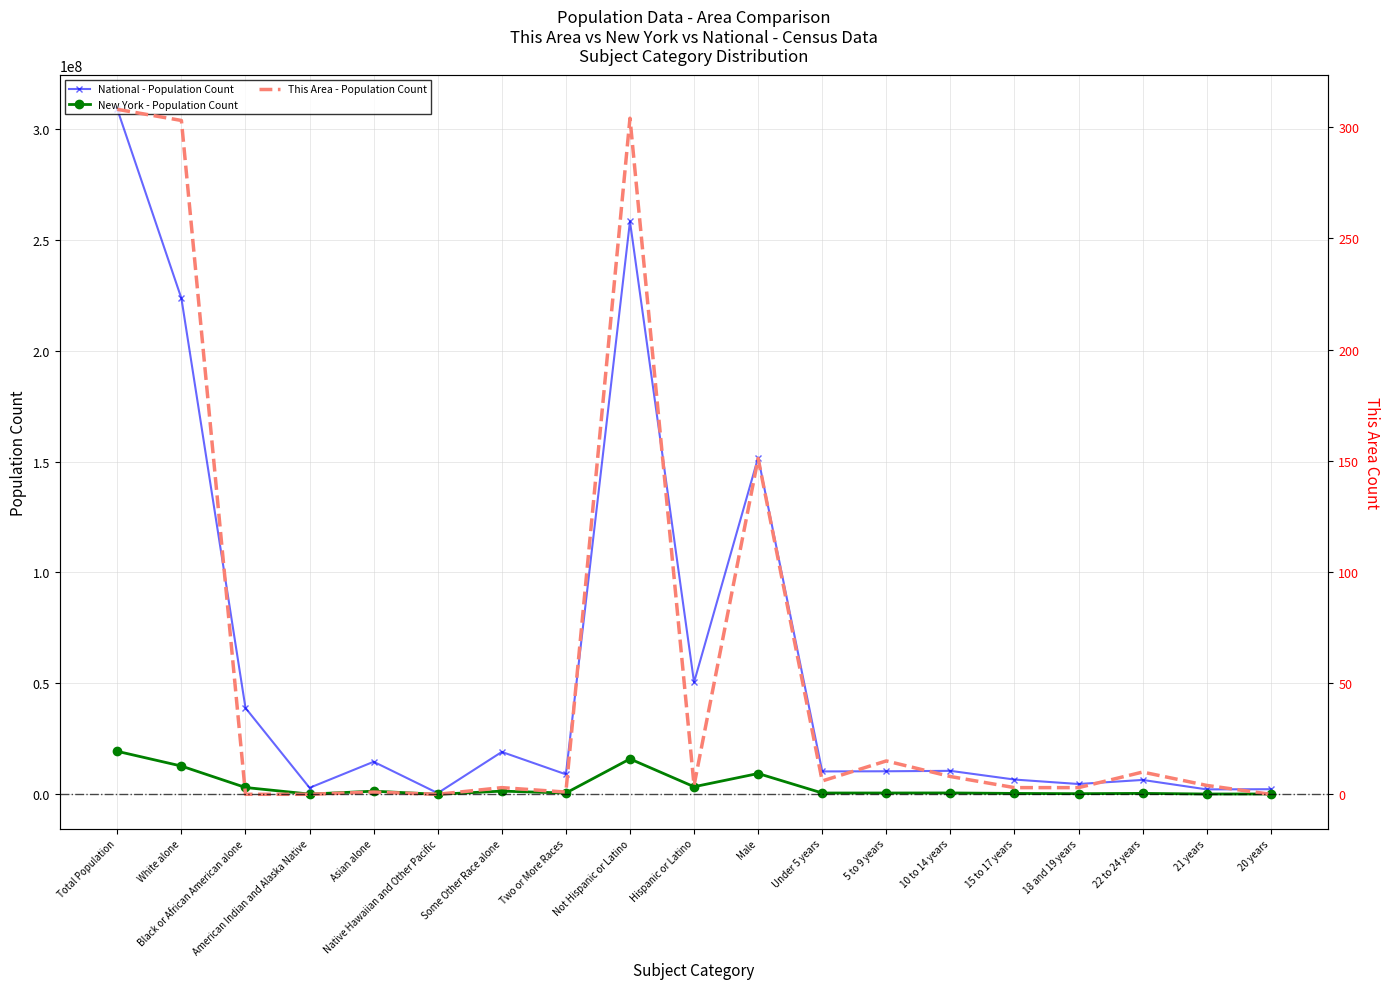

What is the label of the 16th point from the left?

18 and 19 years